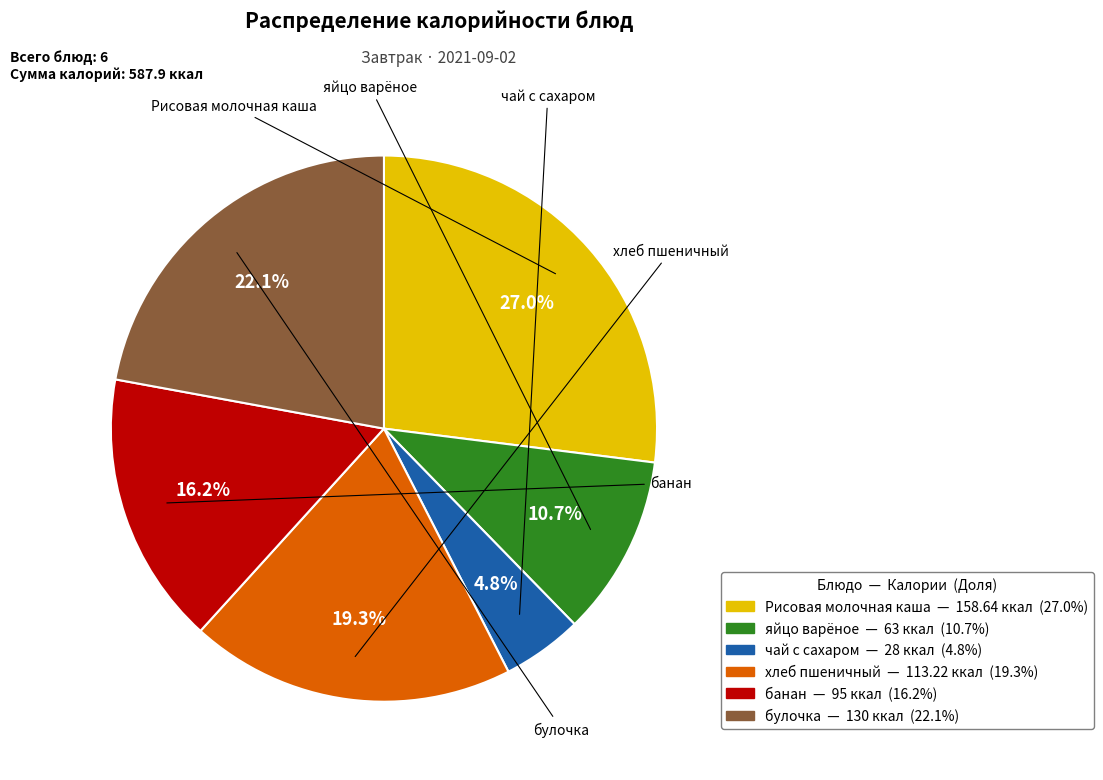

Approximately how many times larger is the value at Рисовая молочная каша compared to булочка?

1.2